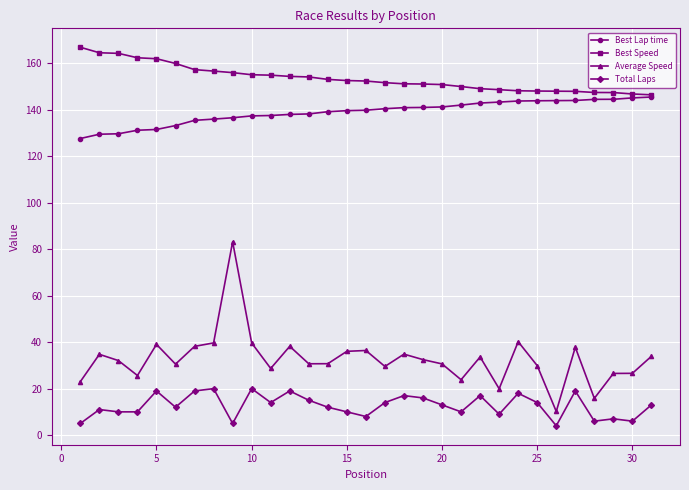

What is the value of the Best Lap time point at the 3rd from the left?

129.7